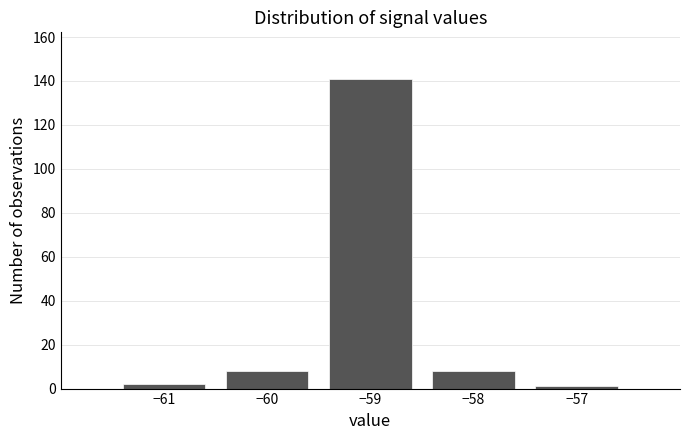

Reading left to right, list every bar in this chart as the range it spans on the x-axis followed by its height. The values are not printed on the chart, so give them approximately, as read against the axis.

-61.5 to -60.5: 2
-60.5 to -59.5: 8
-59.5 to -58.5: 142
-58.5 to -57.5: 8
-57.5 to -56.5: under 2